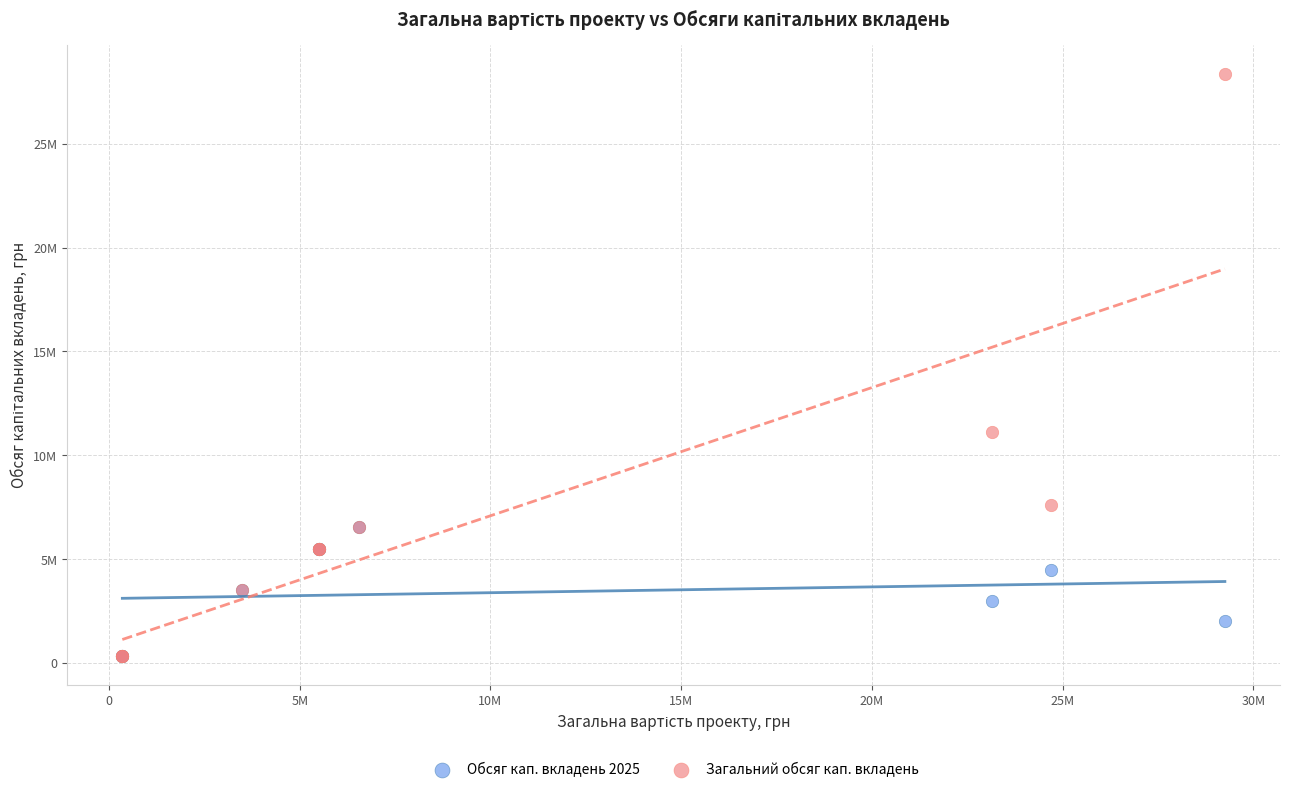

Which series reaches the maximum Y coordinate?

Загальний обсяг кап. вкладень